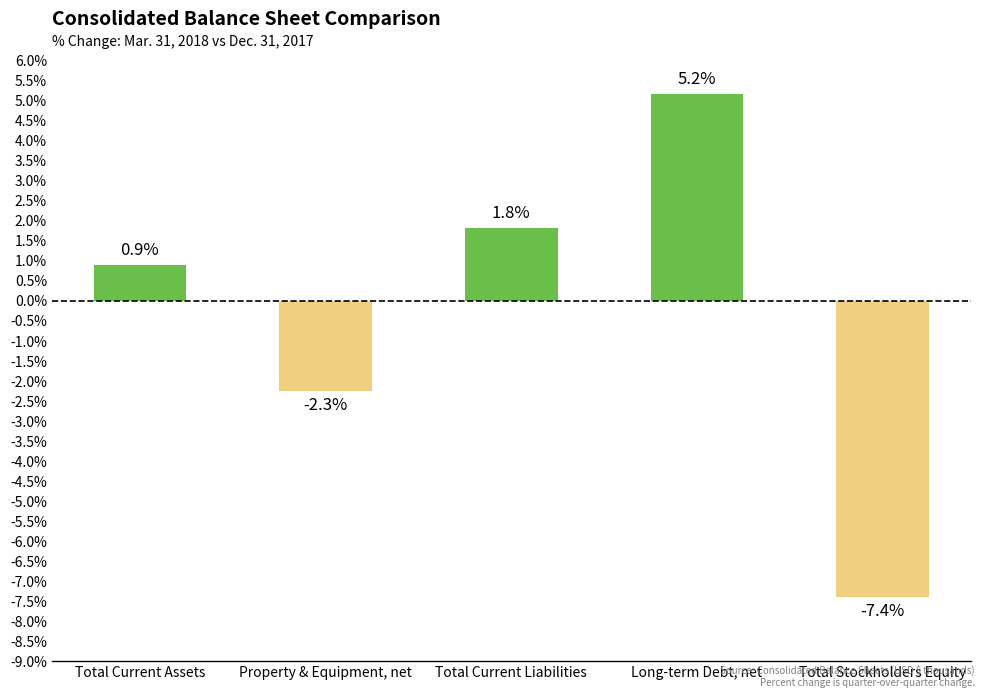

Where is the data nearest to the value -1?

Property & Equipment, net